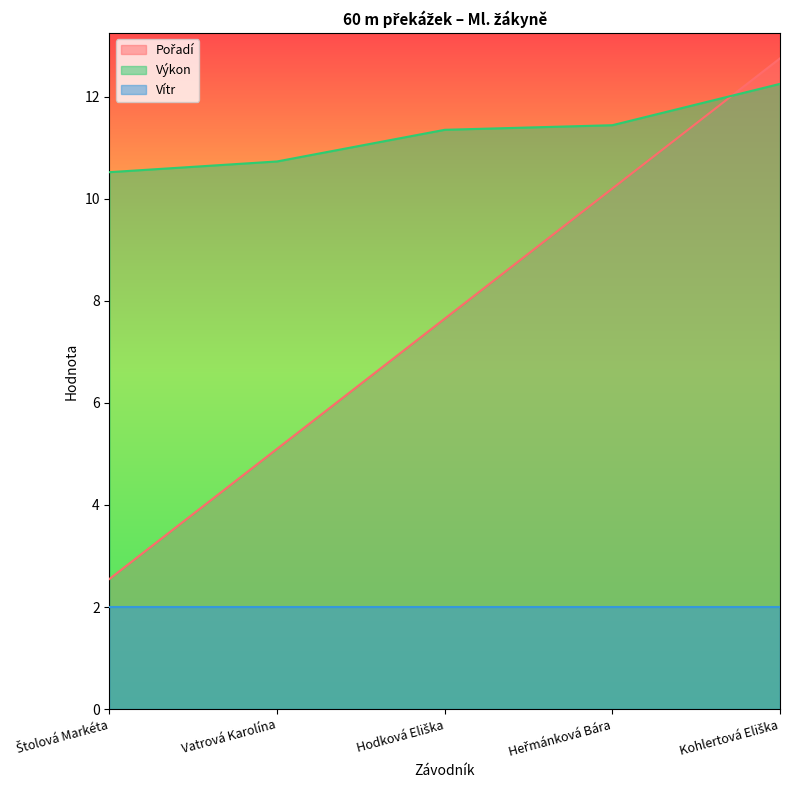

What is the highest value of the Výkon series?

12.2